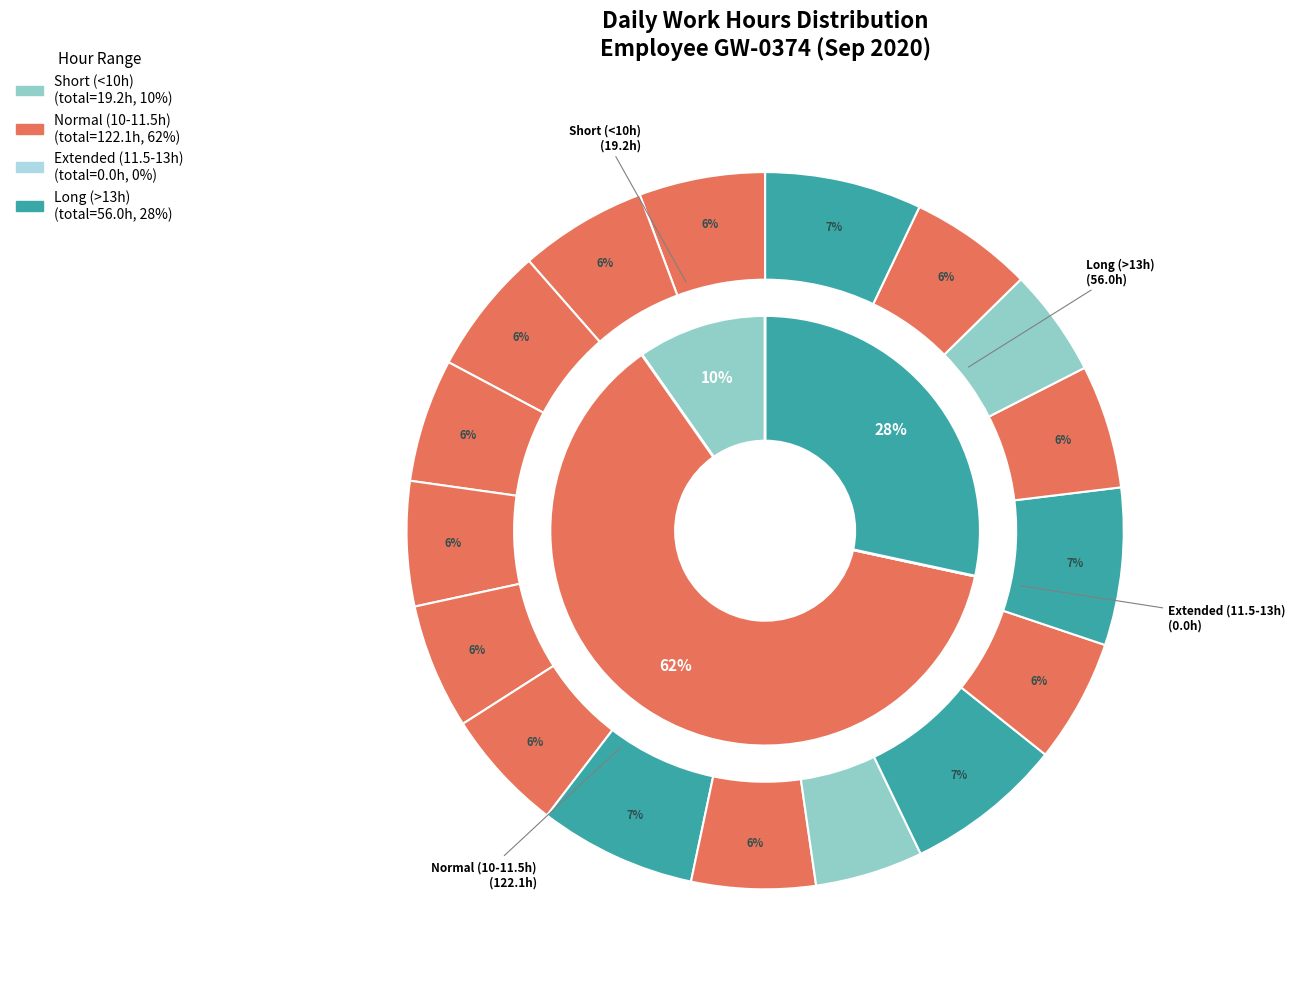

What percentage is the 19-Sep slice, to the nearest percent?

6%